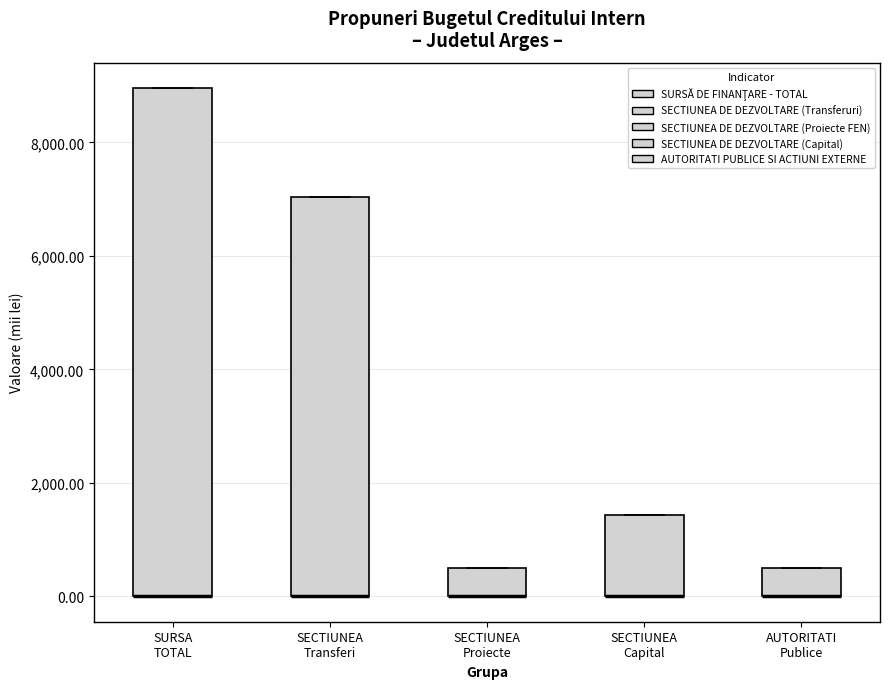

Which box is the tallest, from its lower edge to its upper edge?

SURSA TOTAL